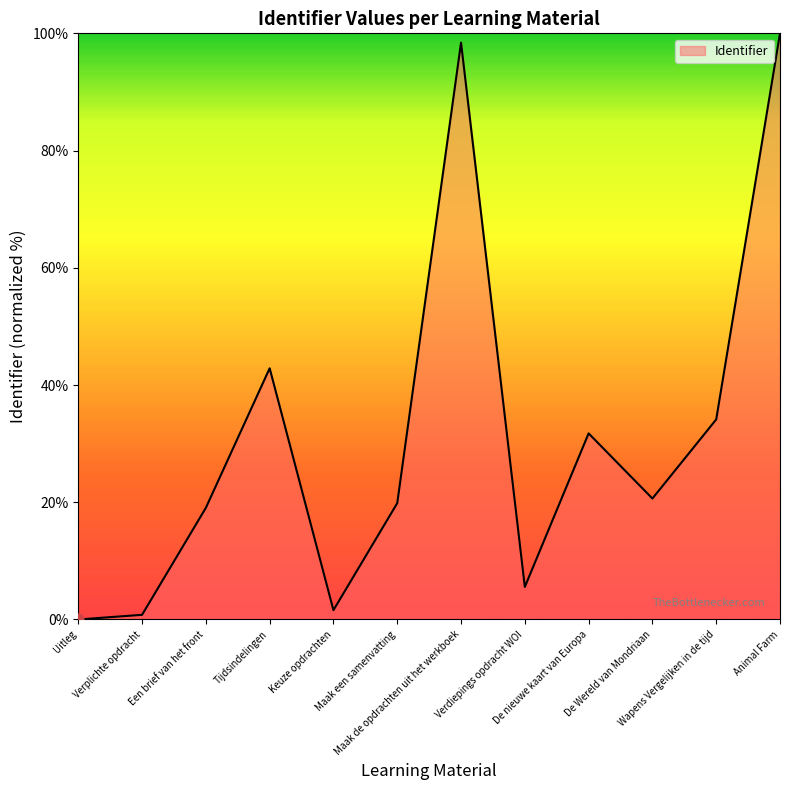

What is the change in value from De nieuwe kaart van Europa to De Wereld van Mondriaan?

-11.1